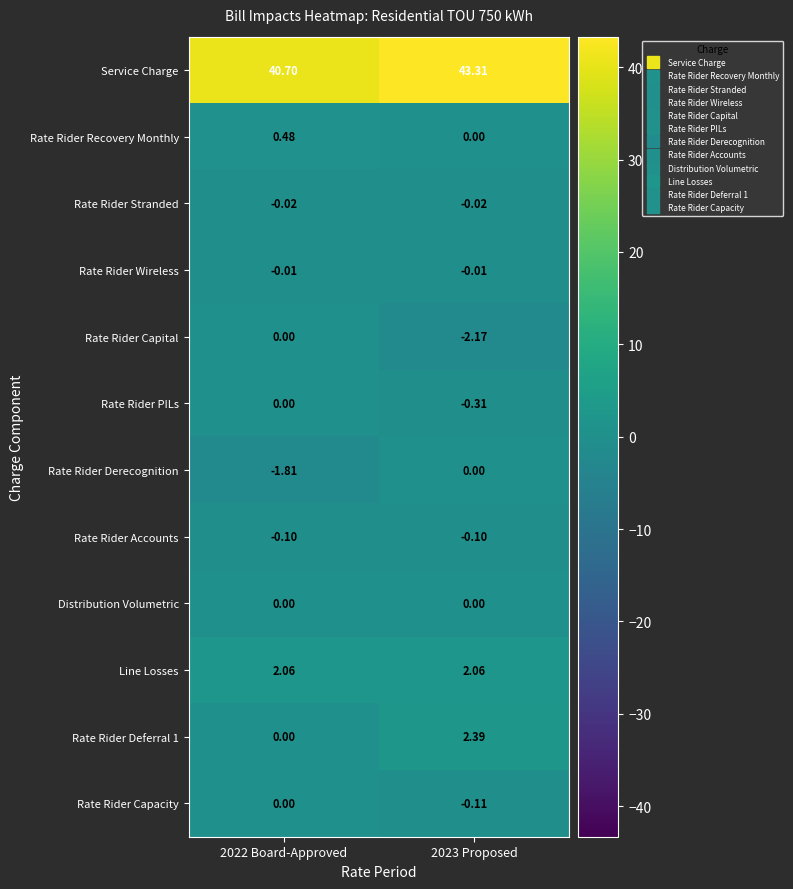

At how many categories does at least one series exceed 19?

2